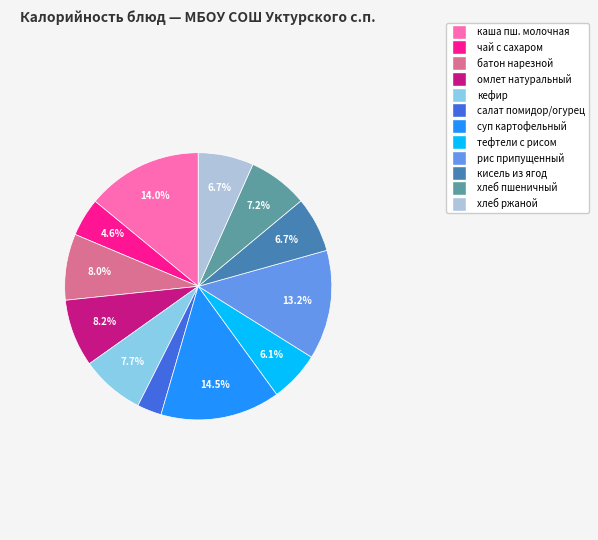

Does any single category account for the majority?

No